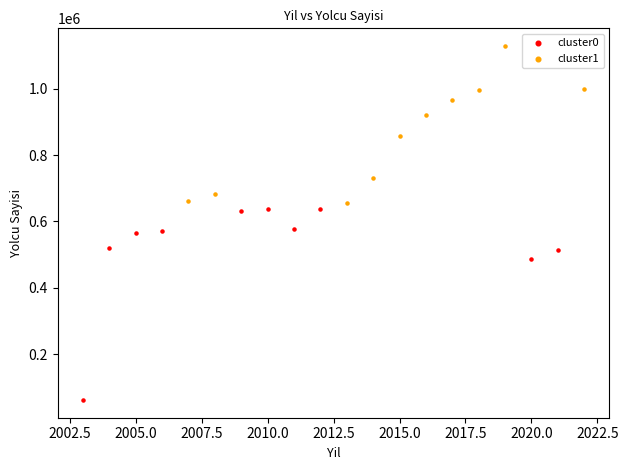

Which series reaches the minimum Y coordinate?

cluster0